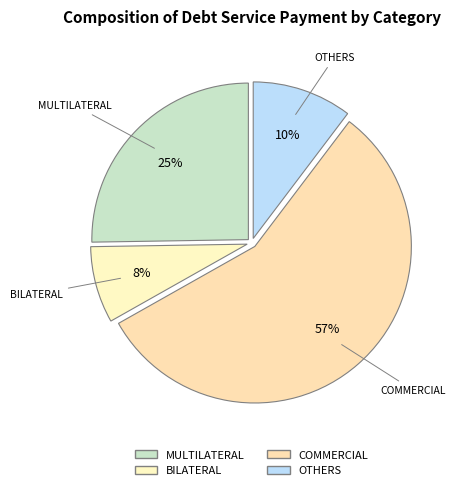

Which category has the biggest portion of the pie?

COMMERCIAL